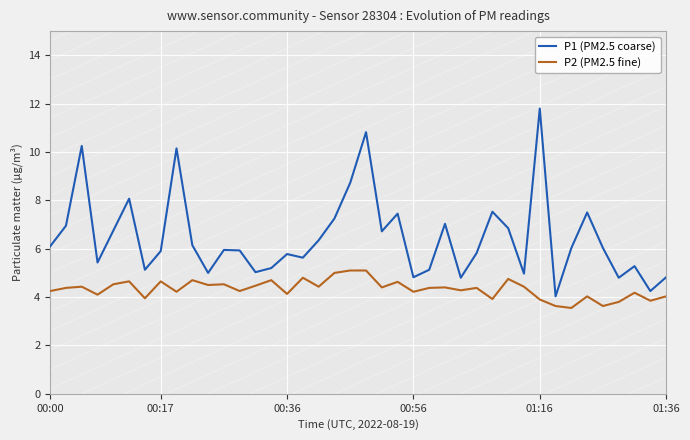

How many lines are shown in the chart?

2